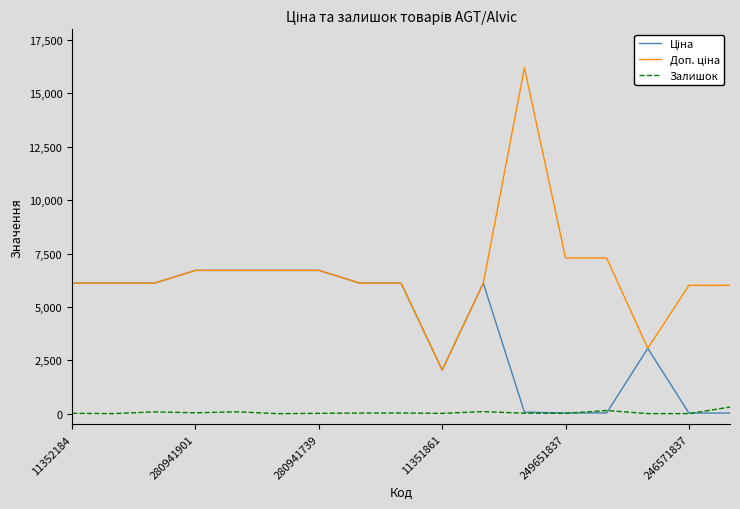

What is the label of the 15th point from the right?

280941739